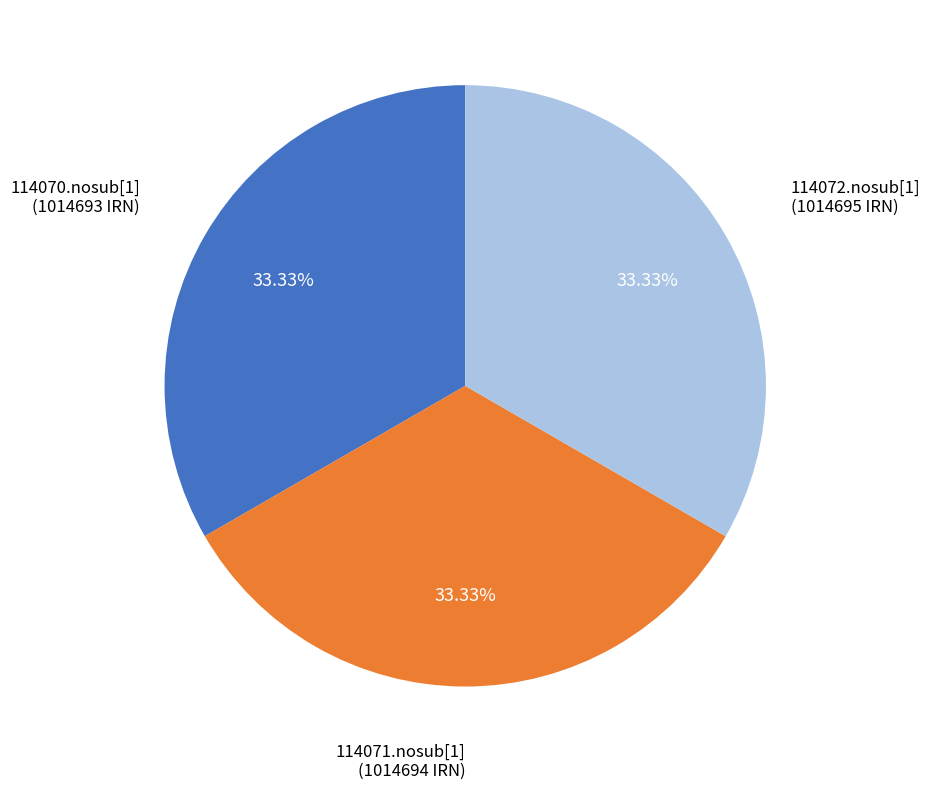

What is the ratio of the value at 114070.nosub[1] to the value at 114072.nosub[1]?

1.0